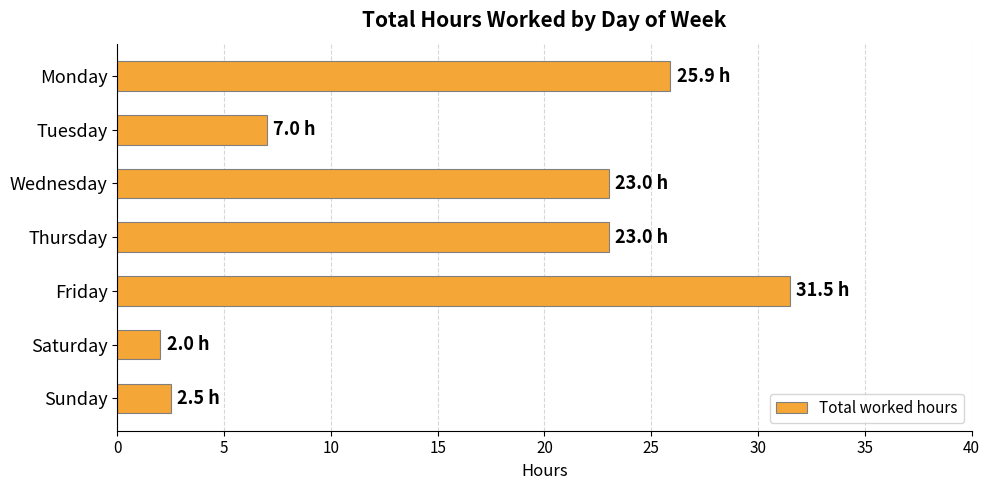

Between Thursday and Friday, which is larger?

Friday